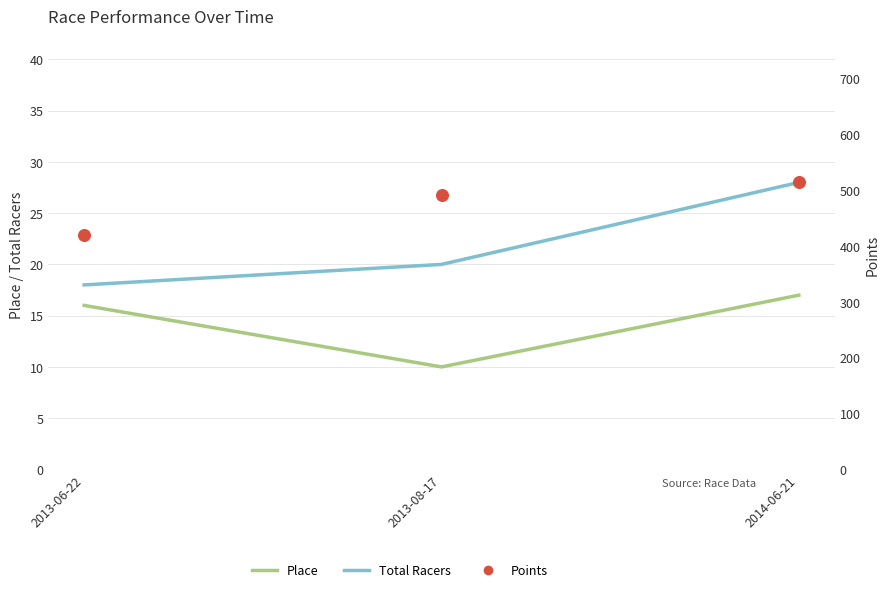

What is the total value across all series at 2013-06-22?

454.4